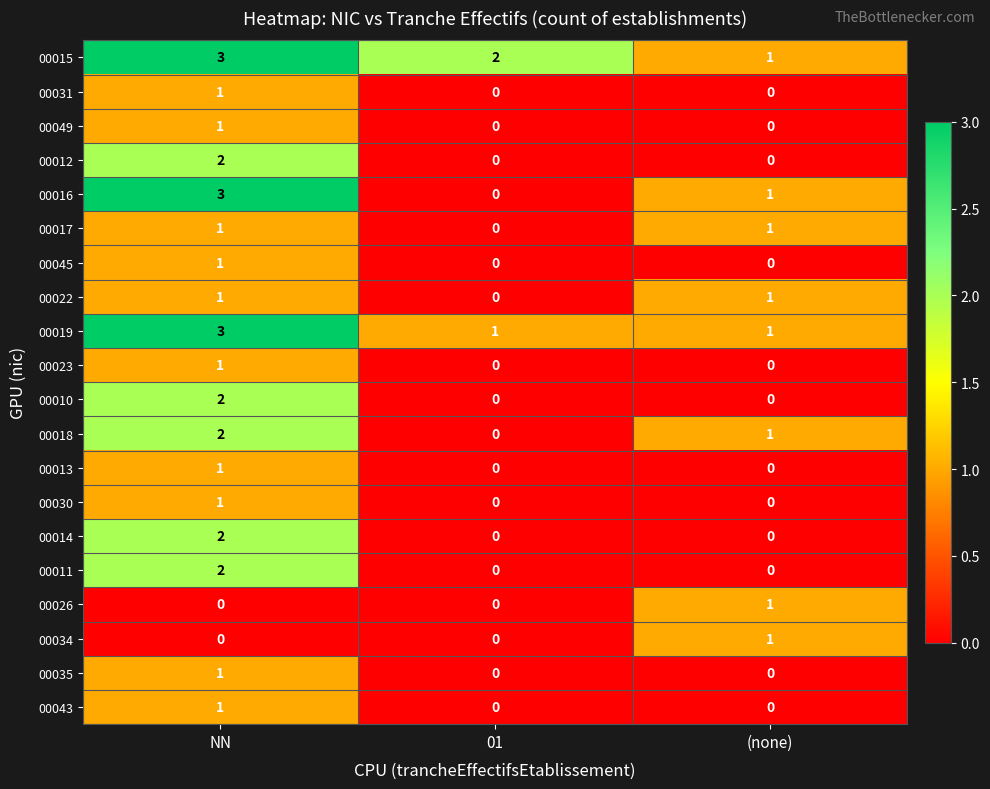

Is it true that 00030 equals 1 at (none)?

False